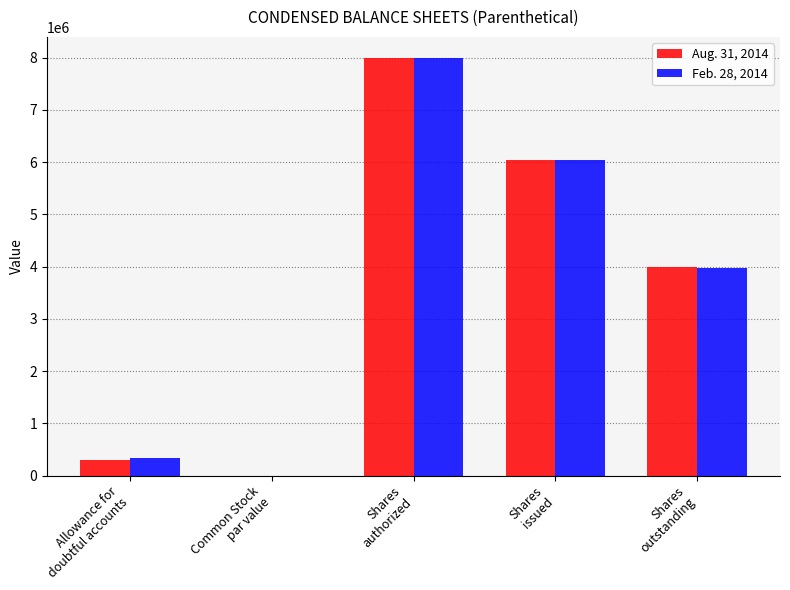

Which category has the highest value in the Aug. 31, 2014 series?

Shares
authorized